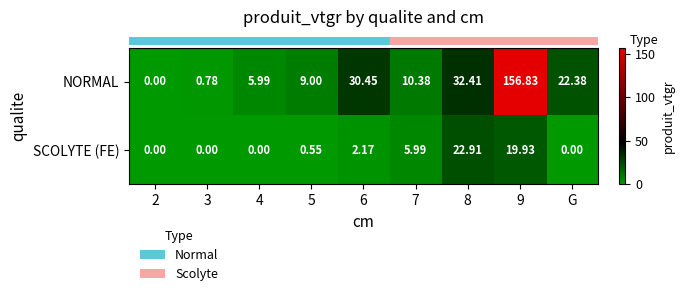

At G, list the series in order from largest to smallest.

NORMAL, SCOLYTE (FE)